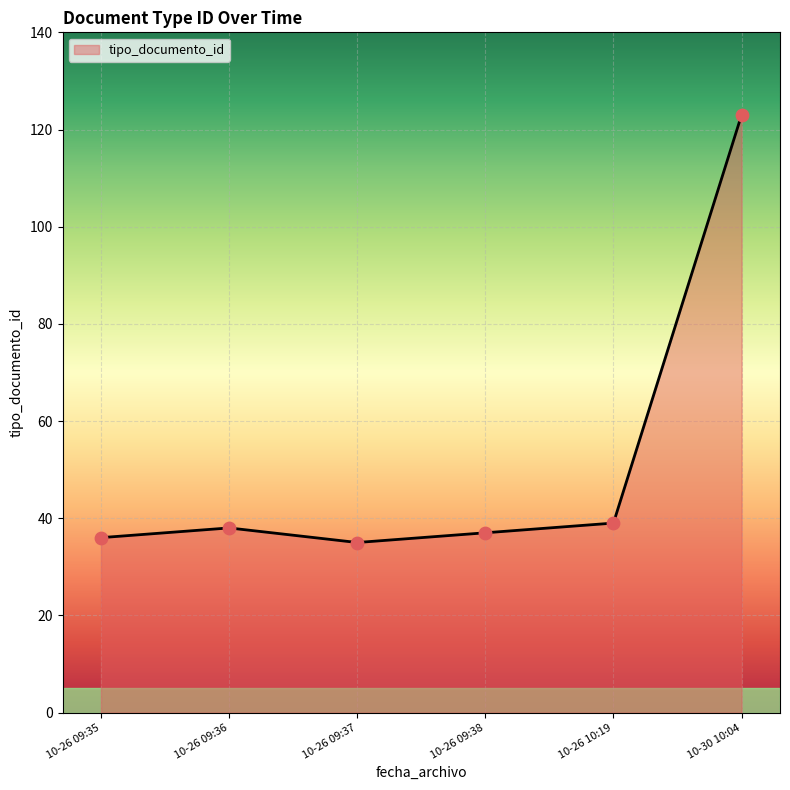

Which has a higher value, 10-26 10:19 or 10-30 10:04?

10-30 10:04